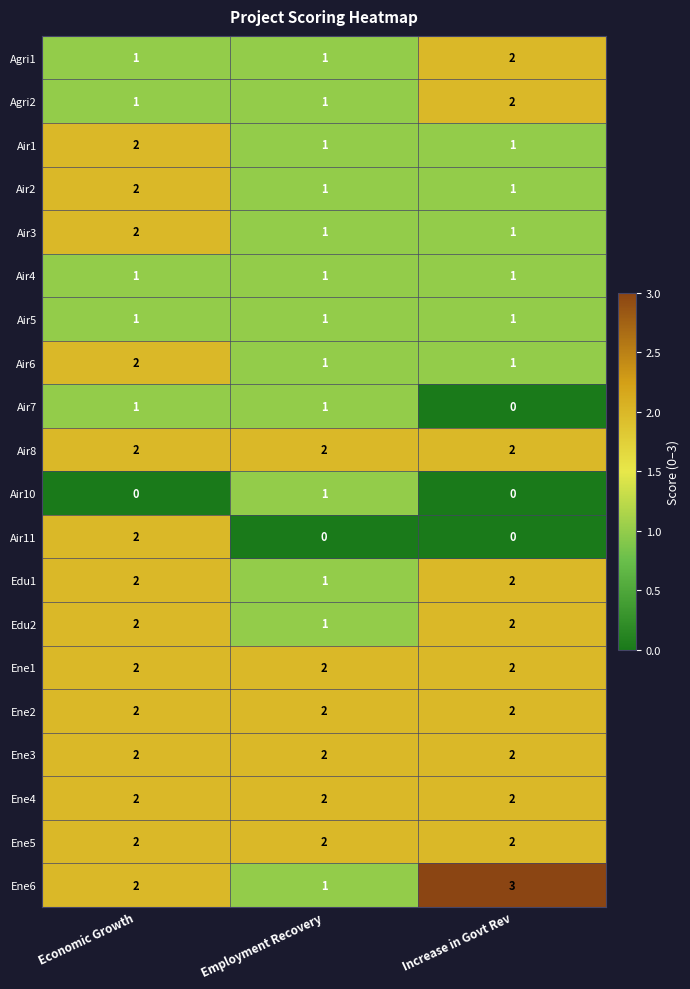

At how many categories does at least one series exceed 1?

3